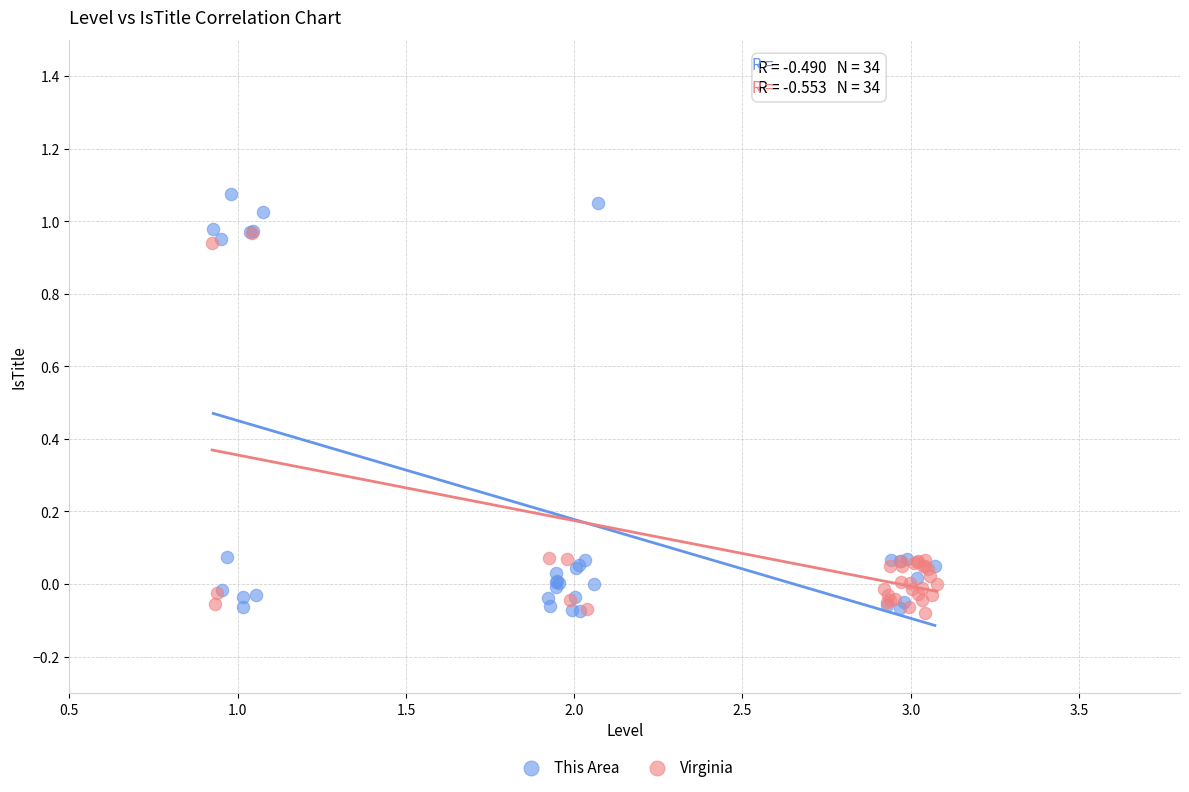

Which series has the widest spread of Y values?

This Area